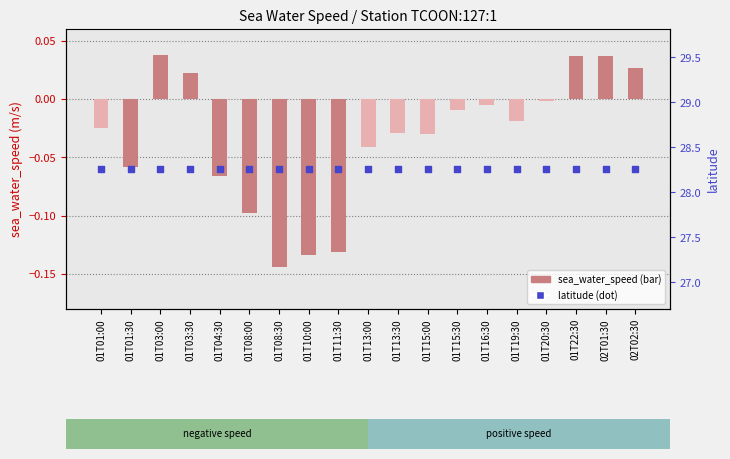

Which series has the largest total across all categories?

latitude